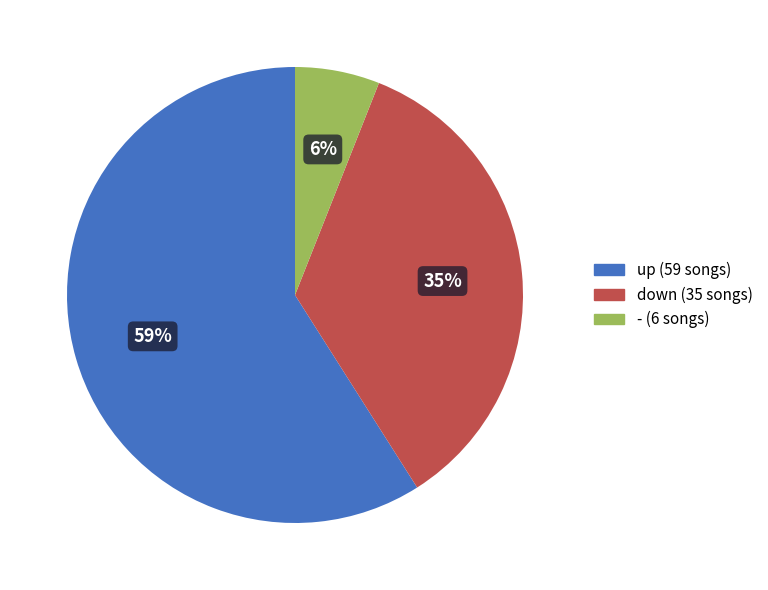

Count the number of slices in the pie.

3